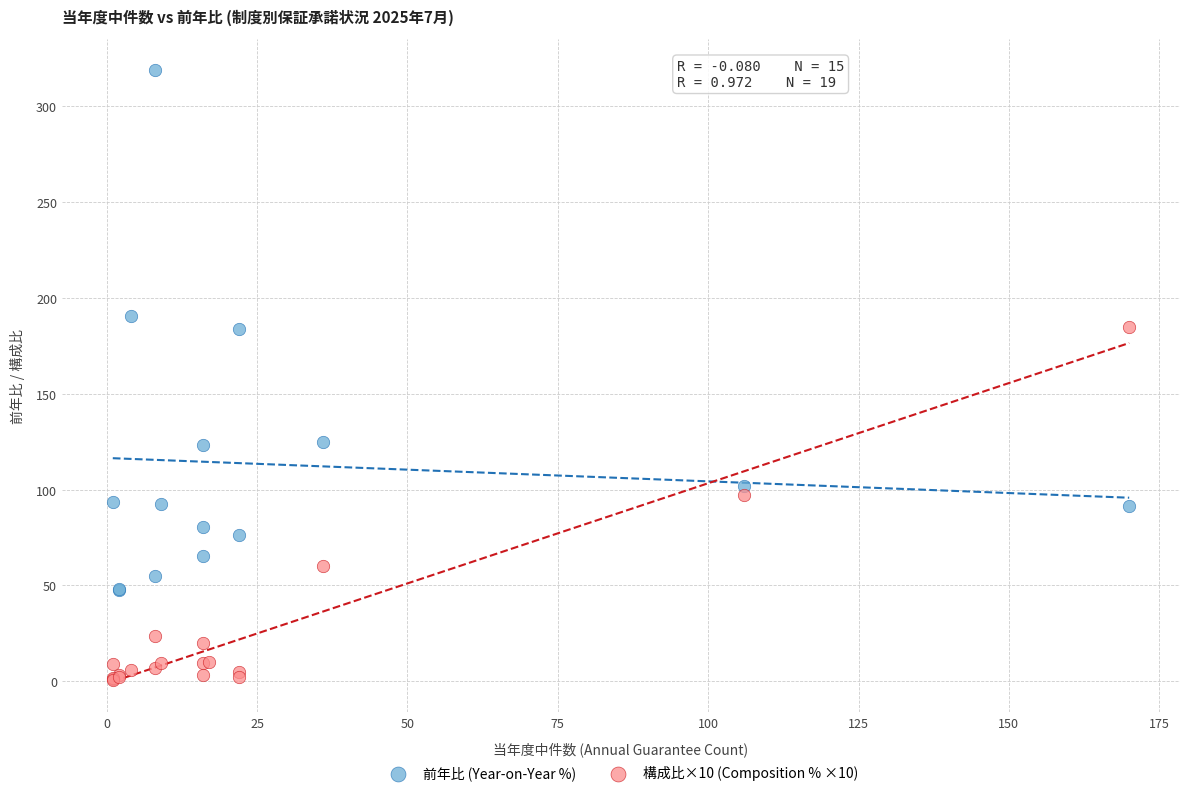

Which series reaches the maximum Y coordinate?

前年比 (Year-on-Year %)